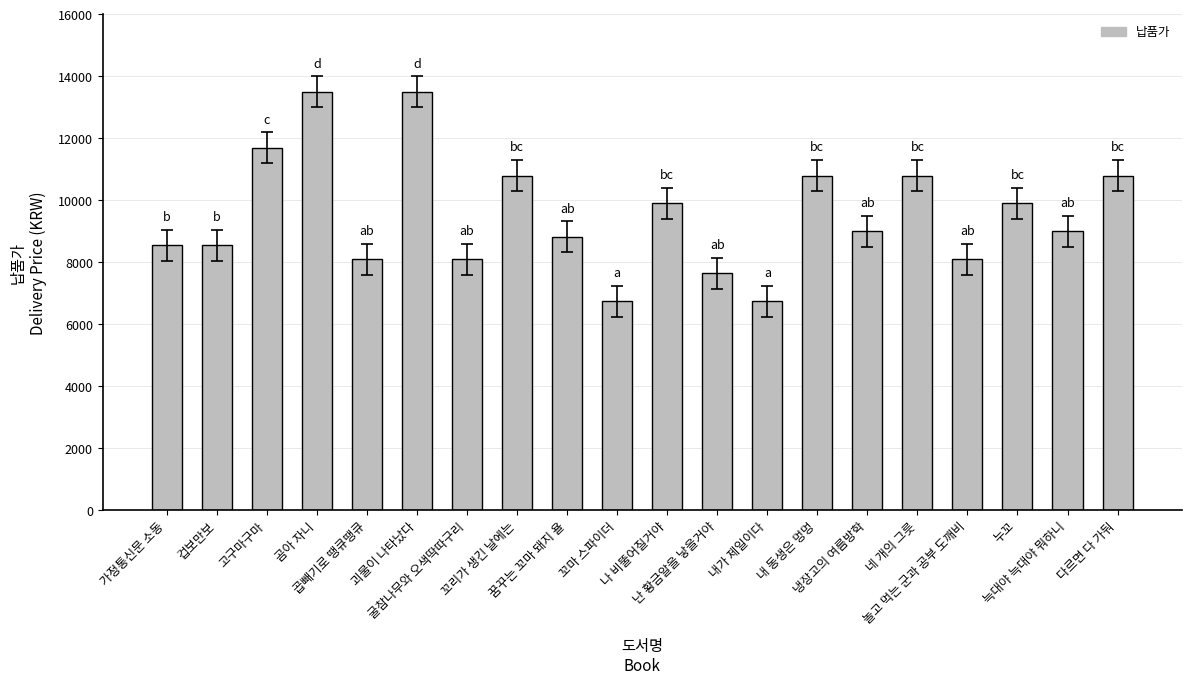

Count the number of categories in the chart.

20